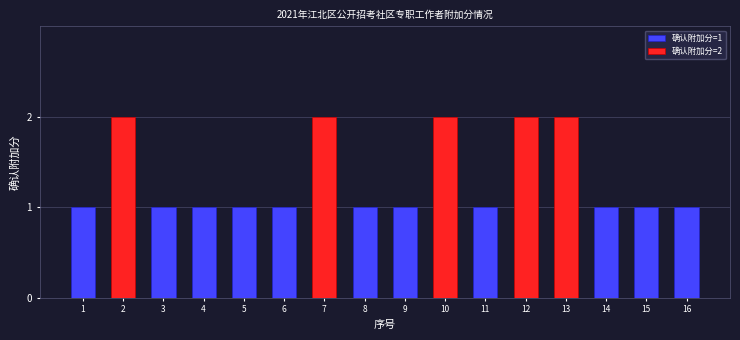

How many values in the 确认附加分=1 series are below 1?

5